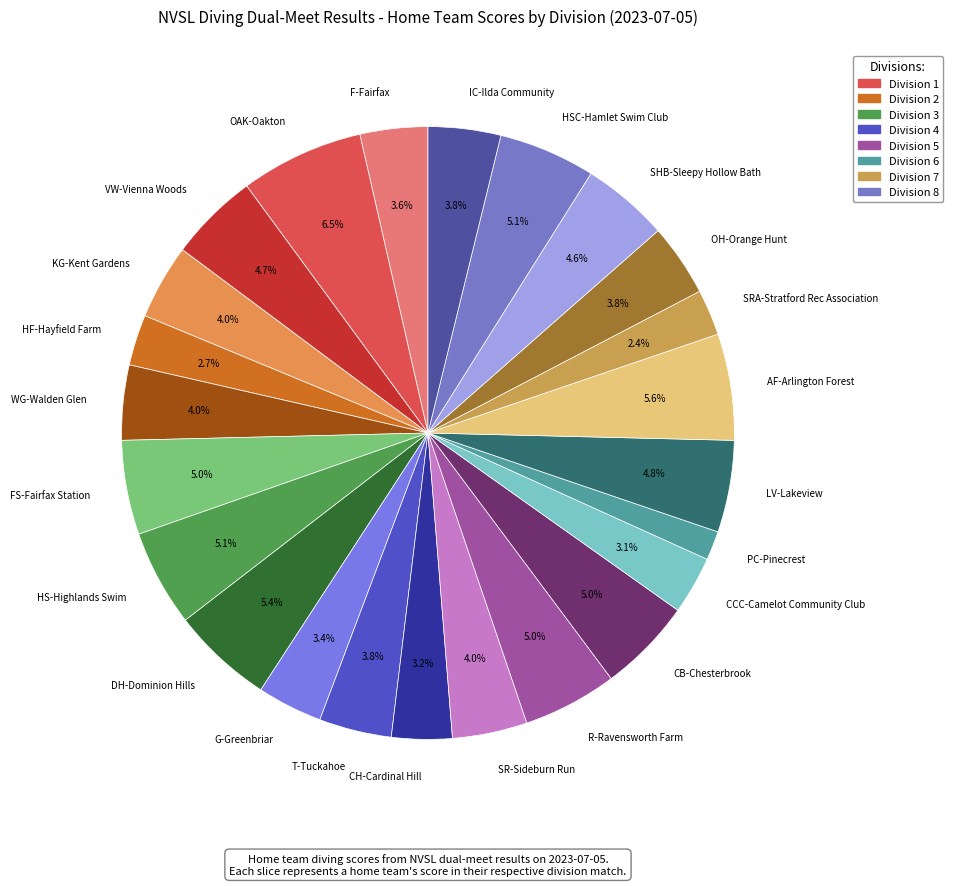

Approximately how many times larger is the value at LV-Lakeview compared to WG-Walden Glen?

1.2